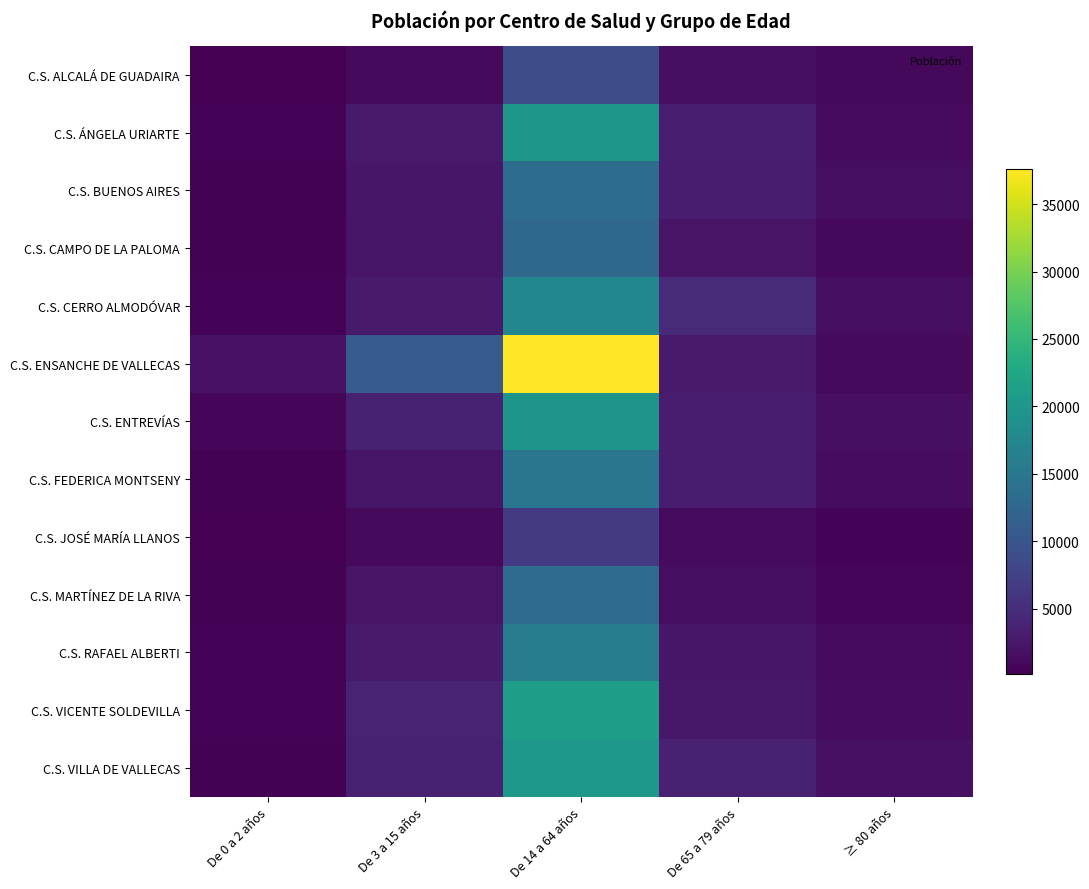

Which series changed the most between De 3 a 15 años and ≥ 80 años?

C.S. ENSANCHE DE VALLECAS